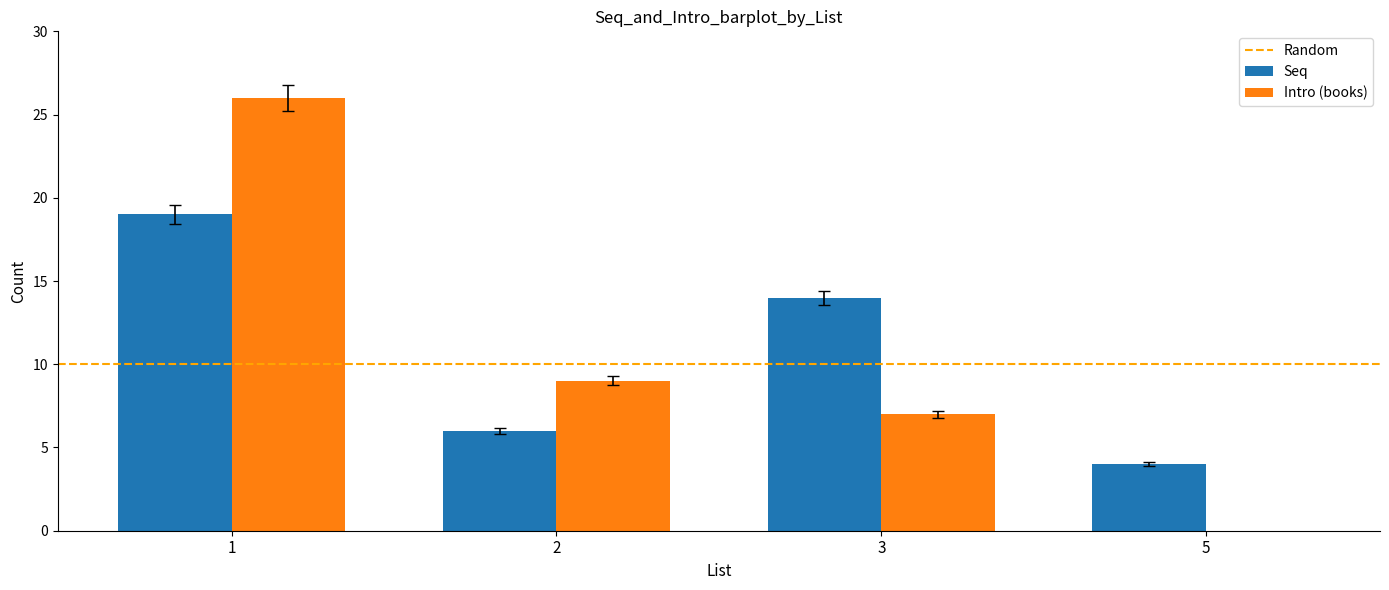

What is the greatest value displayed?

26